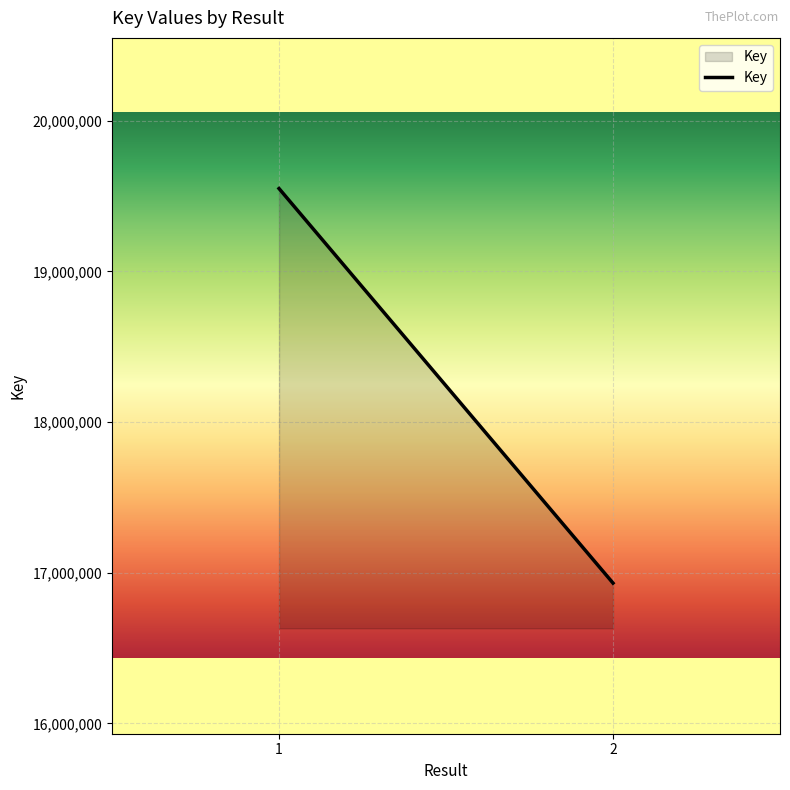

What is the value of the 2nd point from the left?

16931146